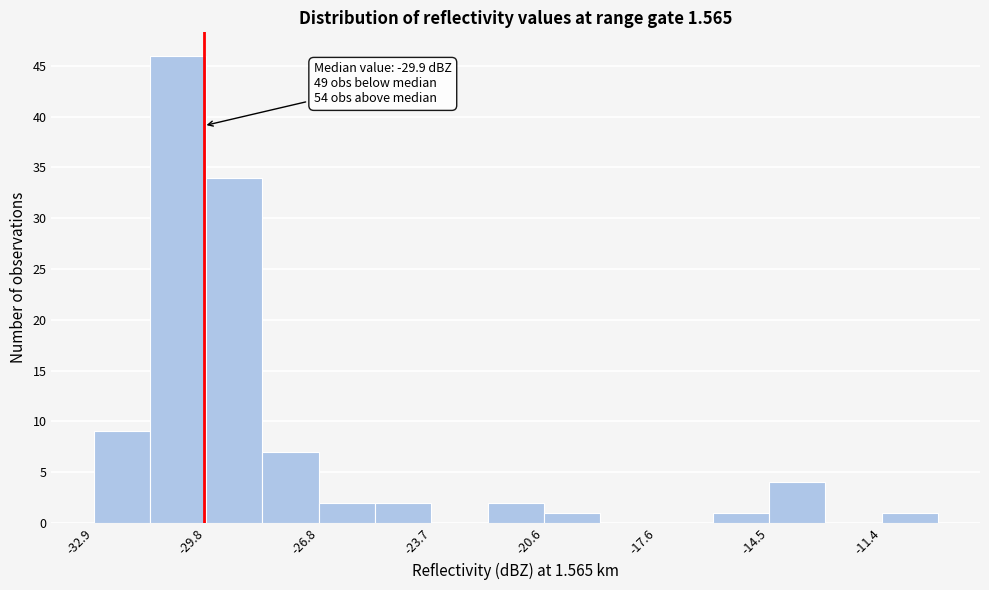

Read against the x-axis, roughly where is the centre of the tallest bar?

-30.5